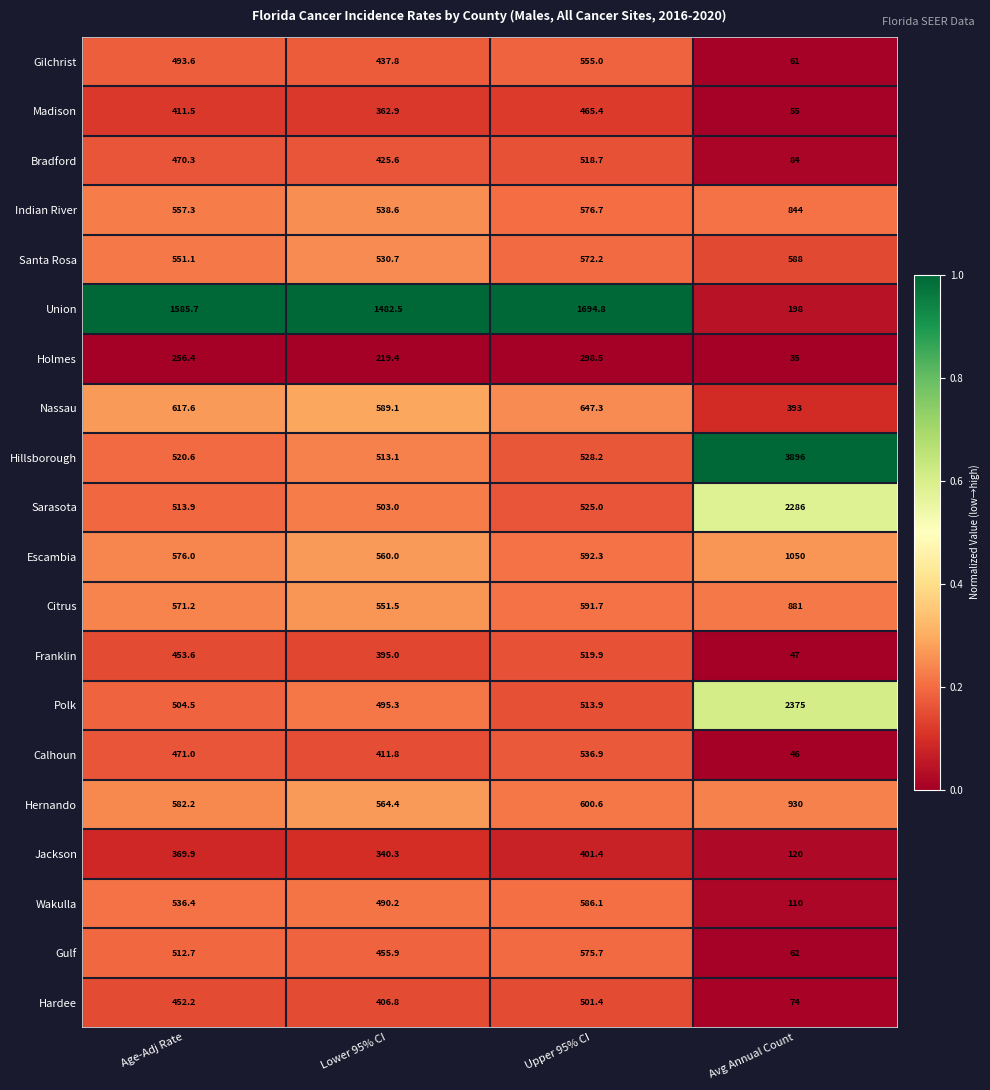

At Upper 95% CI, list the series in order from smallest to largest.

Holmes, Jackson, Madison, Hardee, Polk, Bradford, Franklin, Sarasota, Hillsborough, Calhoun, Gilchrist, Santa Rosa, Gulf, Indian River, Wakulla, Citrus, Escambia, Hernando, Nassau, Union